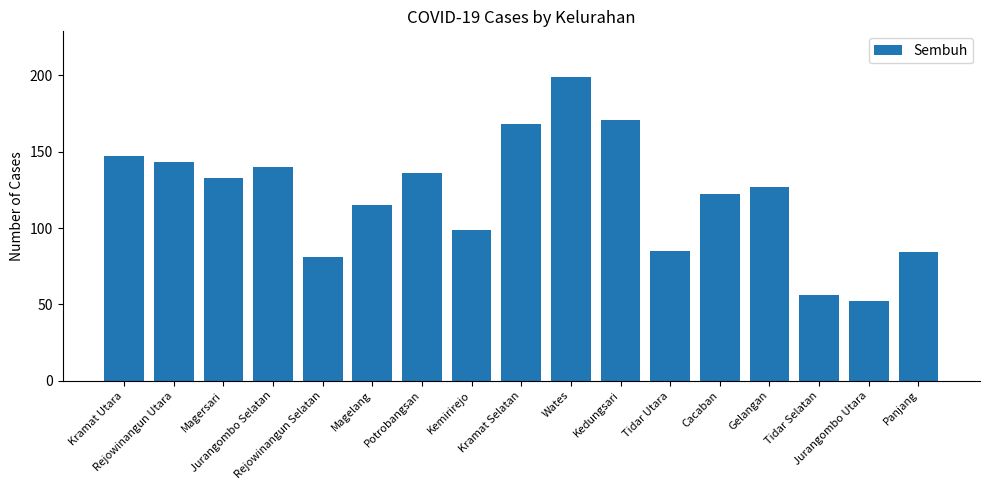

What is the maximum value shown in the chart?

199